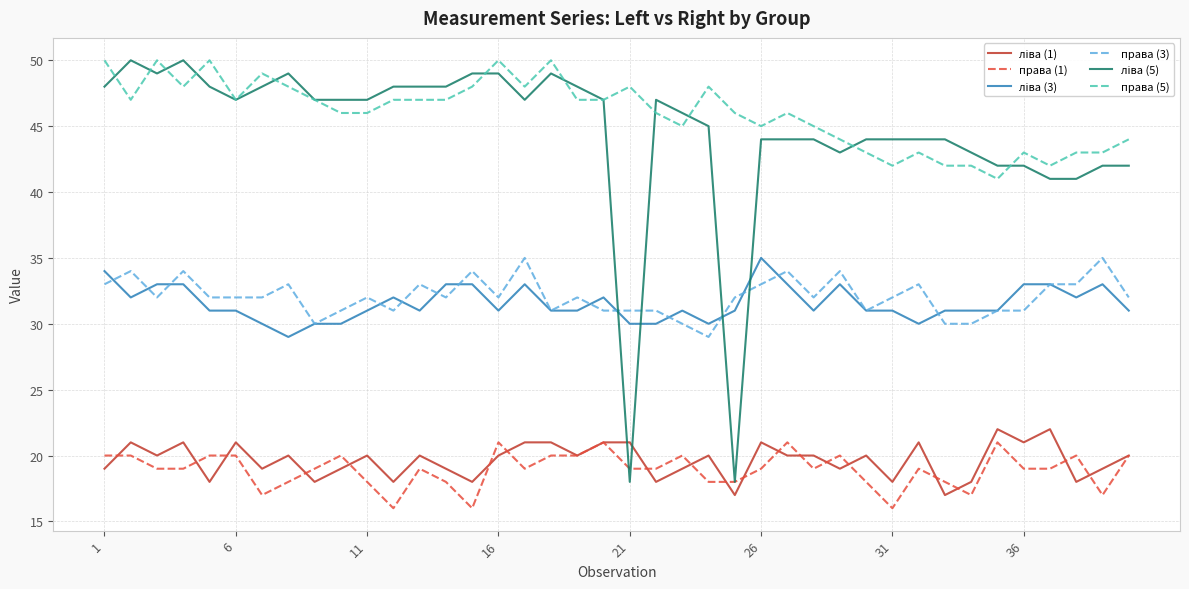

True or false: права (1) and права (5) intersect in this chart.

False